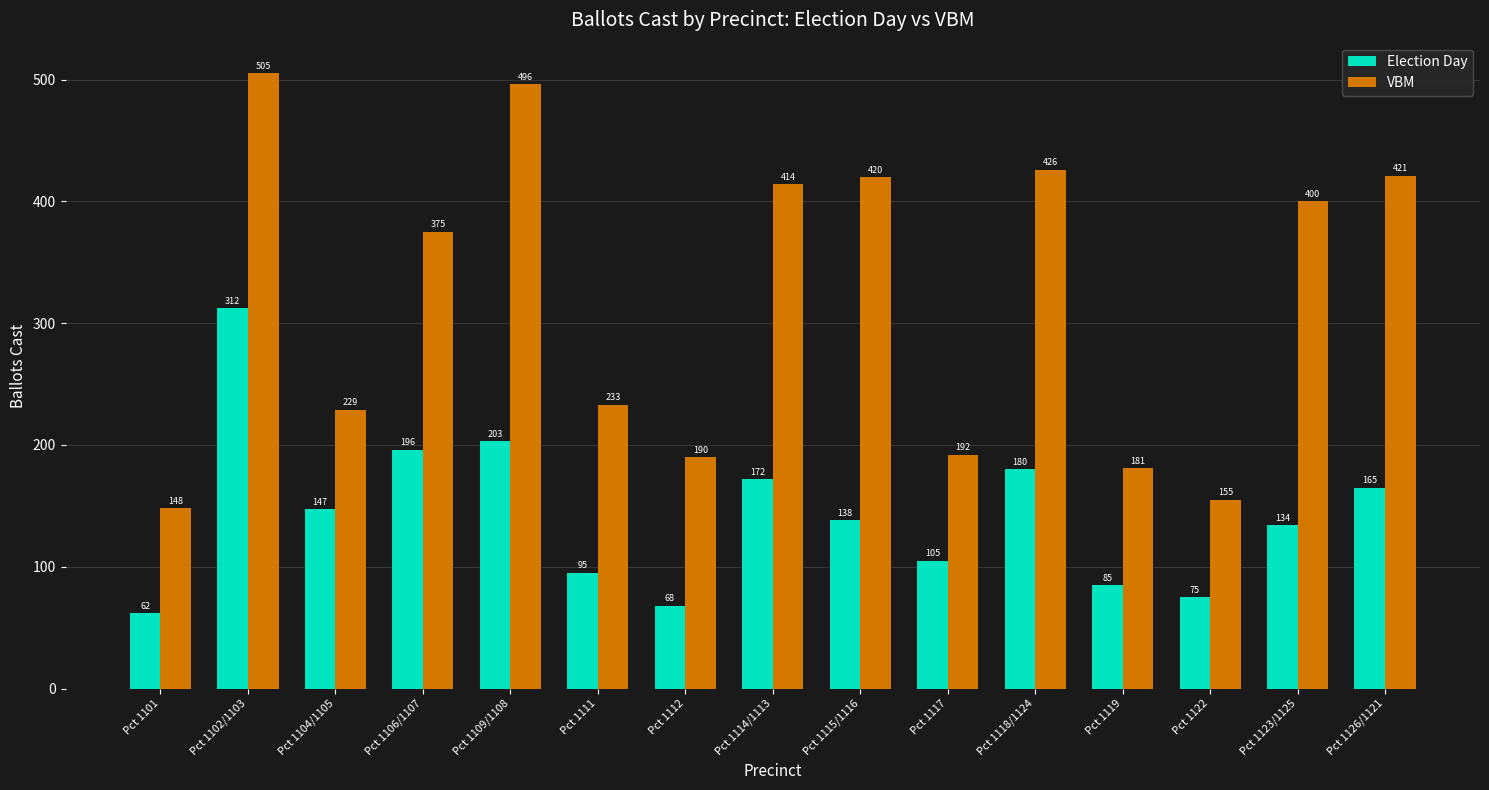

At which label does Election Day reach its minimum?

Pct 1101